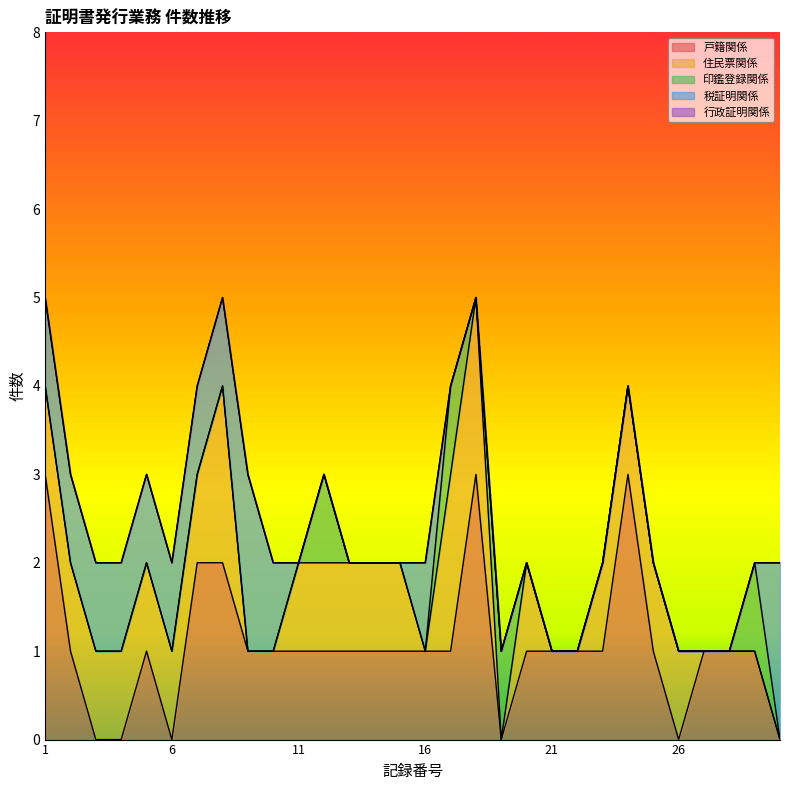

What is the difference between the second highest and minimum values in the 住民票関係 series?

2